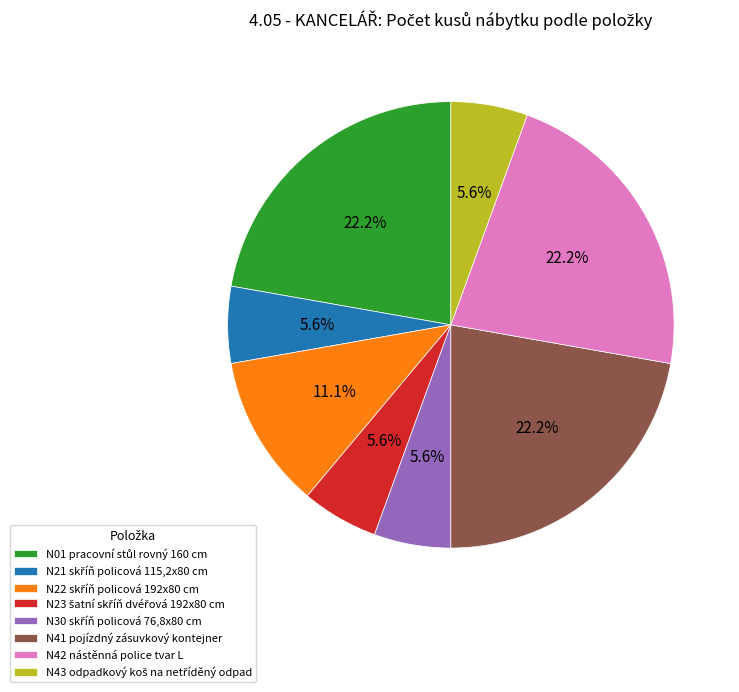

Does any single category account for the majority?

No